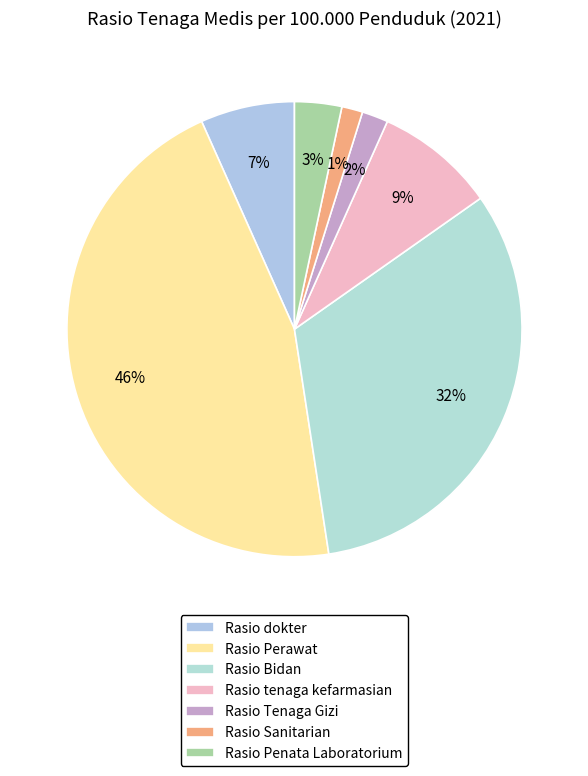

How many slices are in this pie chart?

7